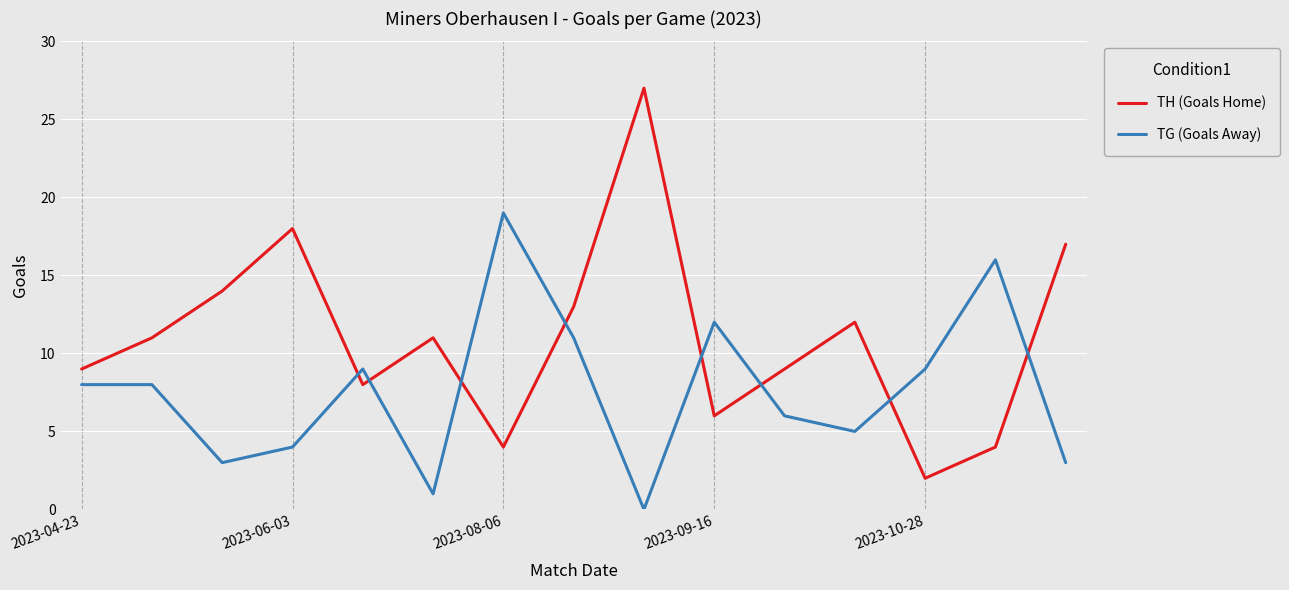

Which series has the largest total across all categories?

TH (Goals Home)